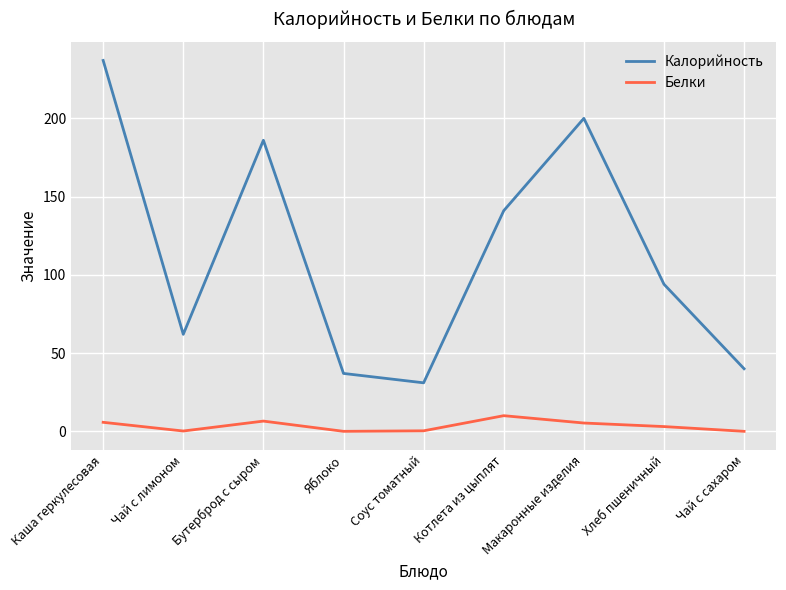

True or false: Белки has a value of 10.0 at Котлета из цыплят.

True